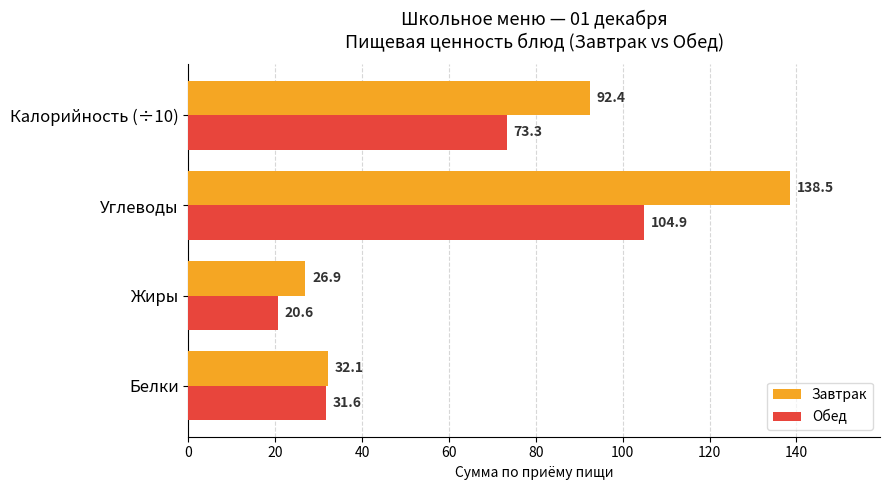

At which label does Обед reach its minimum?

Жиры